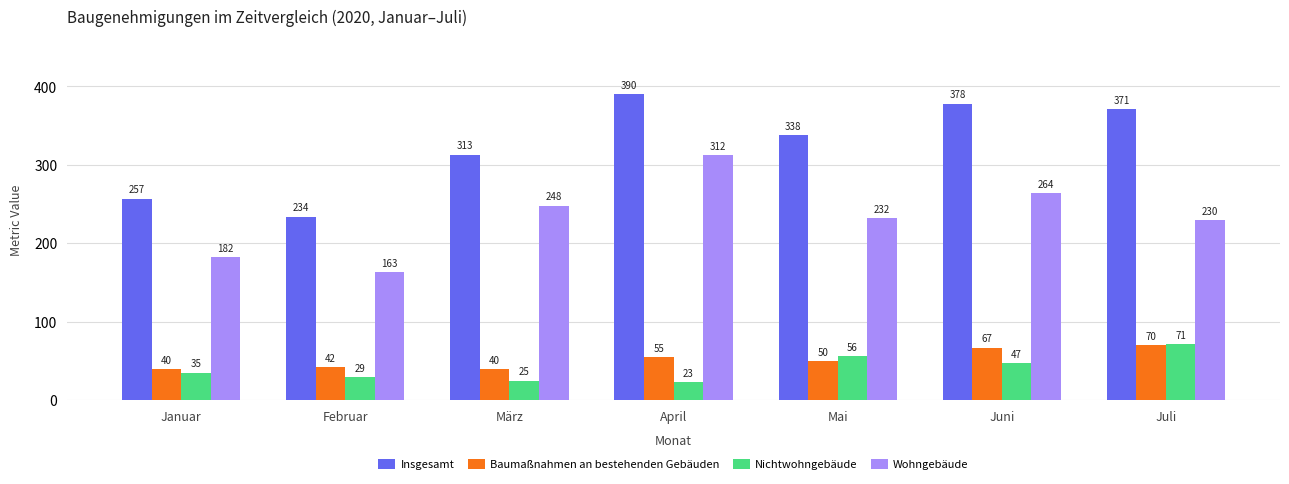

Which series has the widest spread of values?

Insgesamt